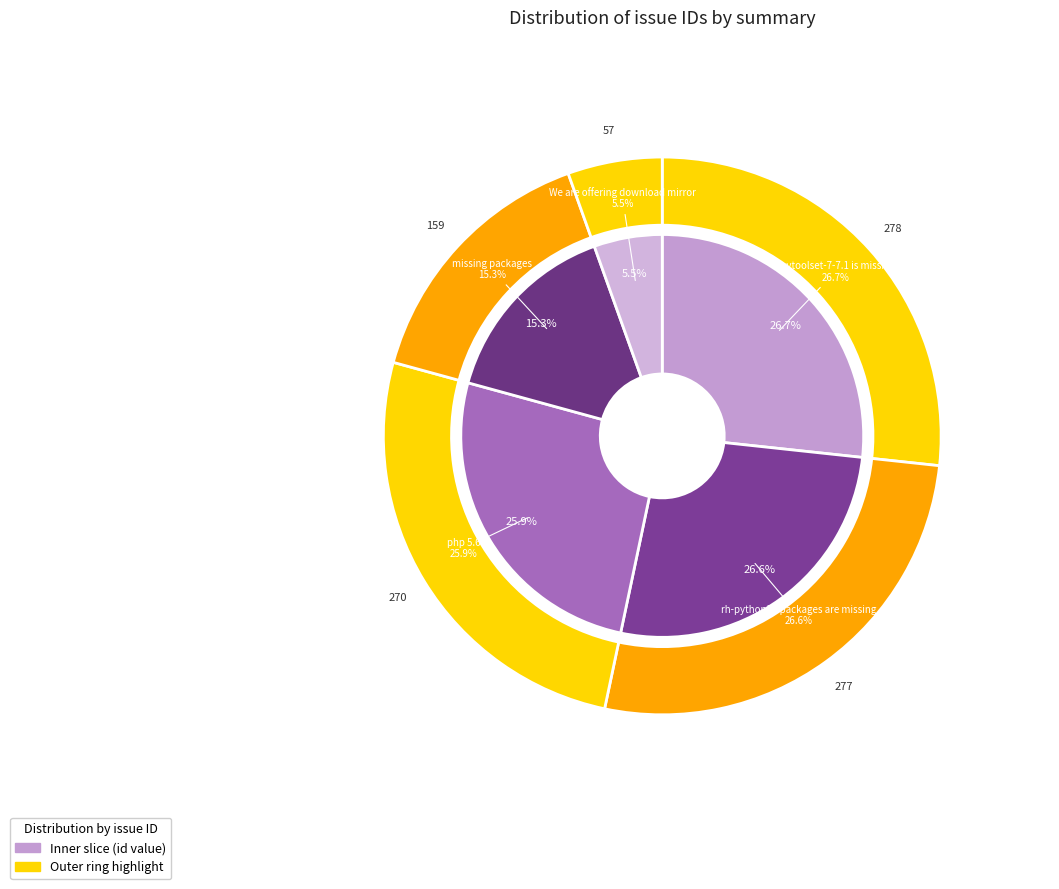

What is the ratio of the value at We are offering download mirror to the value at php 5.6?

0.2